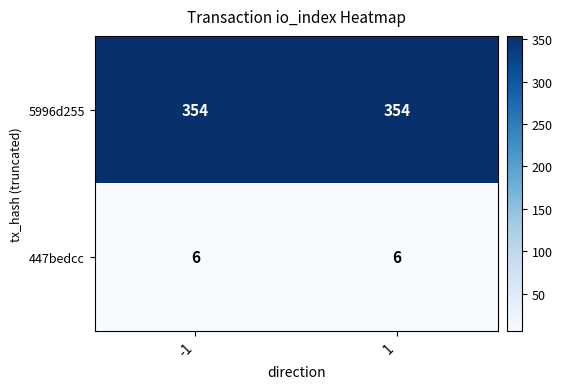

What is the difference between the highest and lowest values at 1?

348